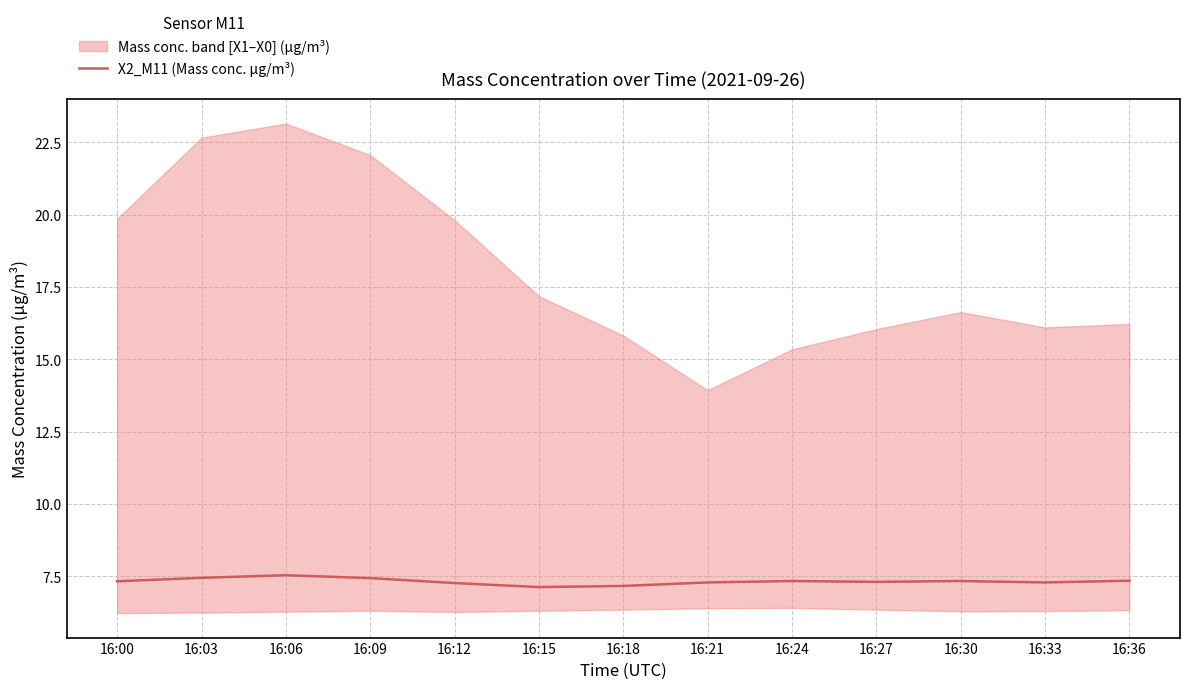

What is the minimum value shown in the chart?

7.1